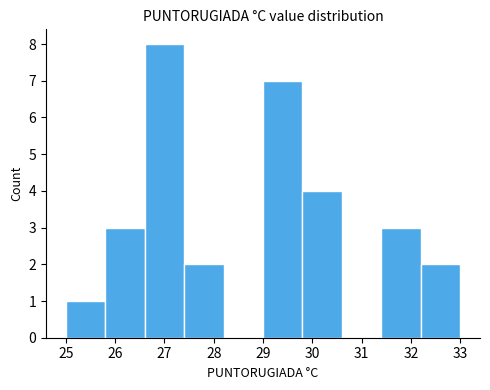

Reading left to right, transcribe this chart: for each bar, give the range it covers on the x-axis and its height. The values are not printed on the chart, so give them approximately, as read against the axis.

25.0 to 25.8: 1
25.8 to 26.6: 3
26.6 to 27.4: 8
27.4 to 28.2: 2
28.2 to 29.0: 0
29.0 to 29.8: 7
29.8 to 30.6: 4
30.6 to 31.4: 0
31.4 to 32.2: 3
32.2 to 33.0: 2